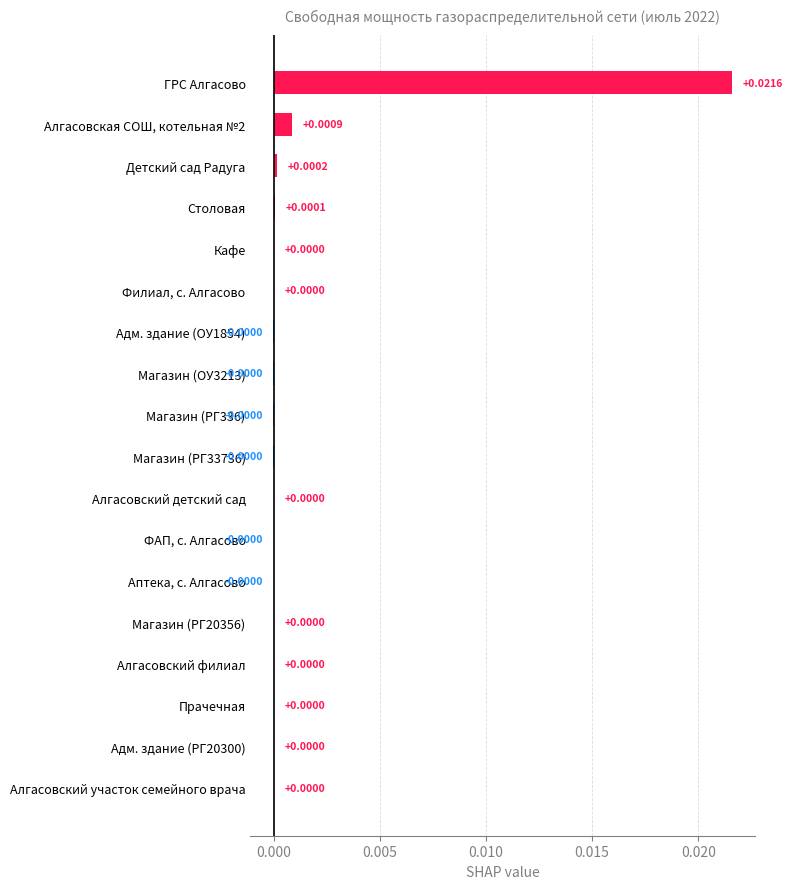

At which category does the chart reach its peak across all series?

ГРС Алгасово